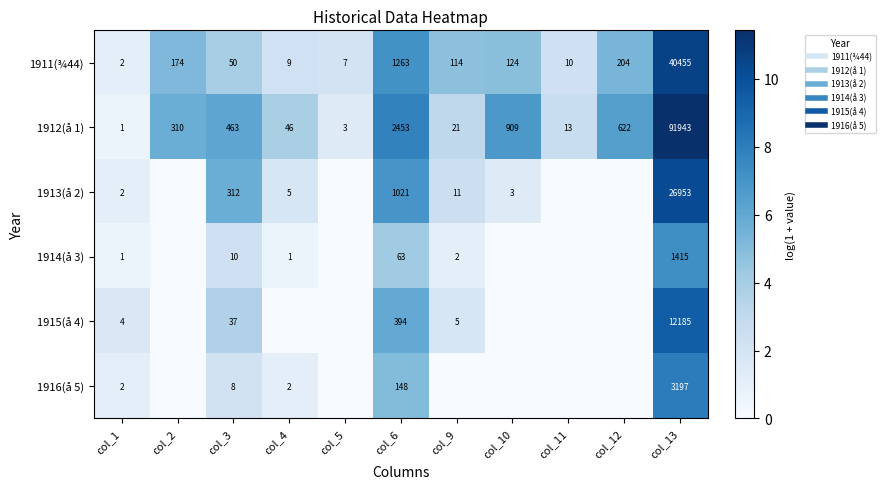

How many values in the 1914(å 3) series exceed 0?

6